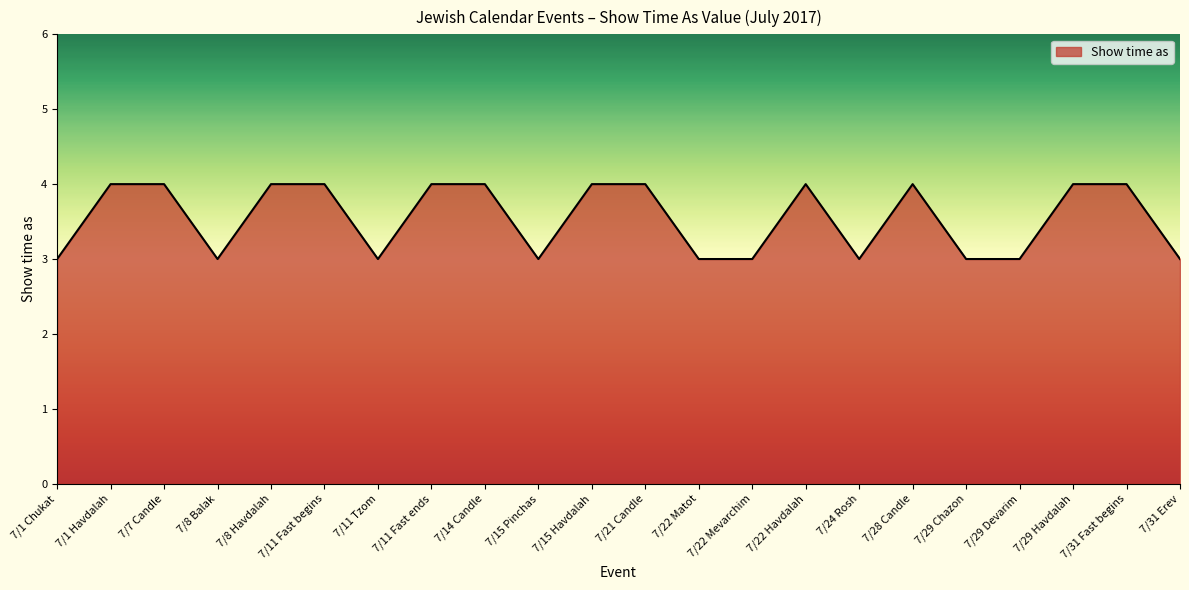

What is the maximum value shown in the chart?

4